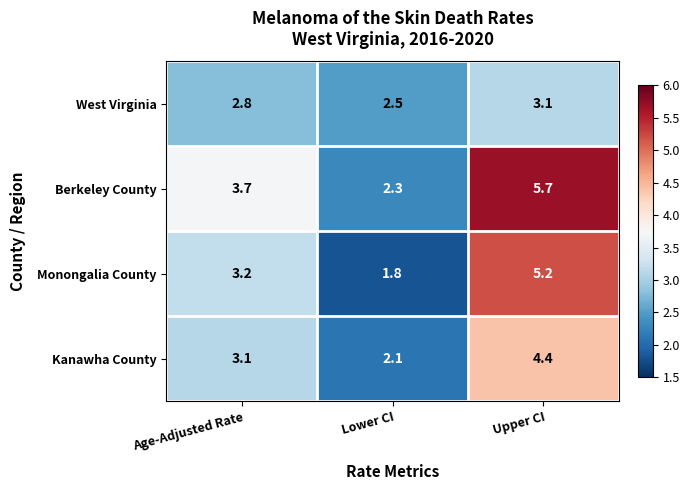

At Lower CI, list the series in order from largest to smallest.

West Virginia, Berkeley County, Kanawha County, Monongalia County